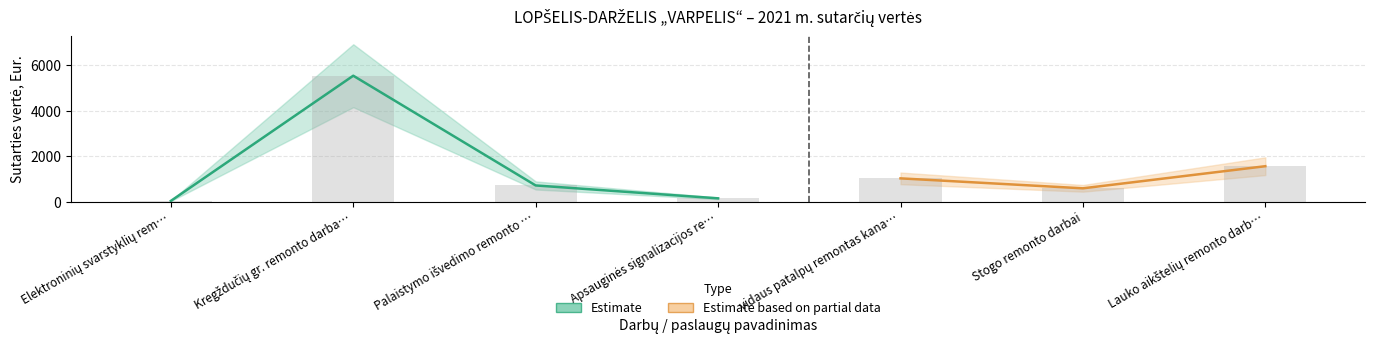

What is the change in value from Kregždučių gr. remonto darba… to Lauko aikštelių remonto darb…?

-3973.8